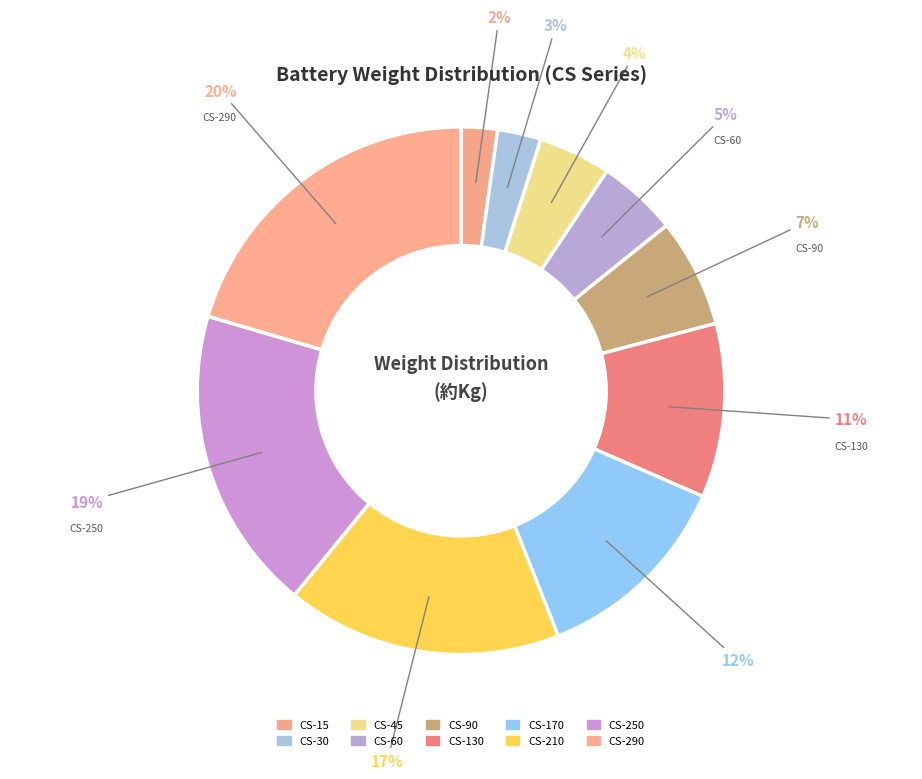

Does CS-210 represent more than half of the total?

No